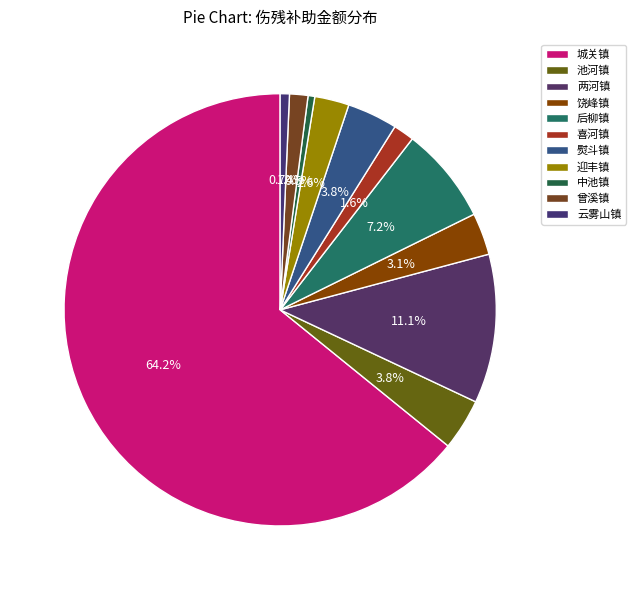

True or false: 迎丰镇 accounts for 3% of the total.

True